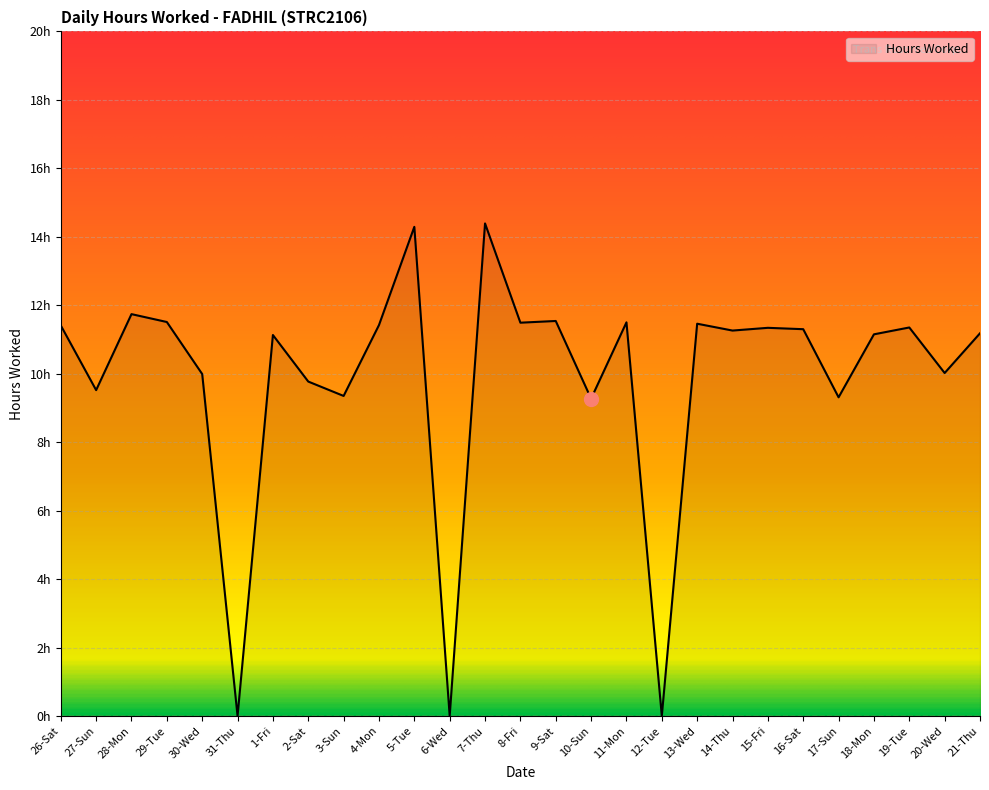

Is this an area chart (filled region under the line)?

Yes